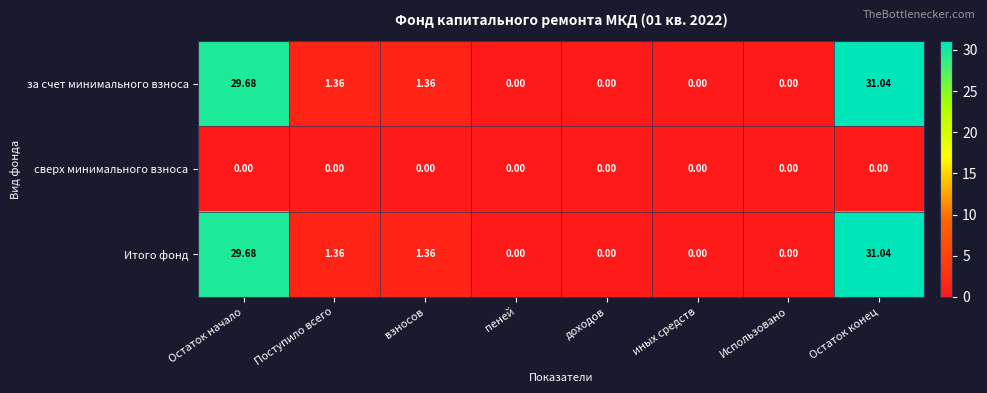

Where does the за счет минимального взноса series first go above 1?

Остаток начало